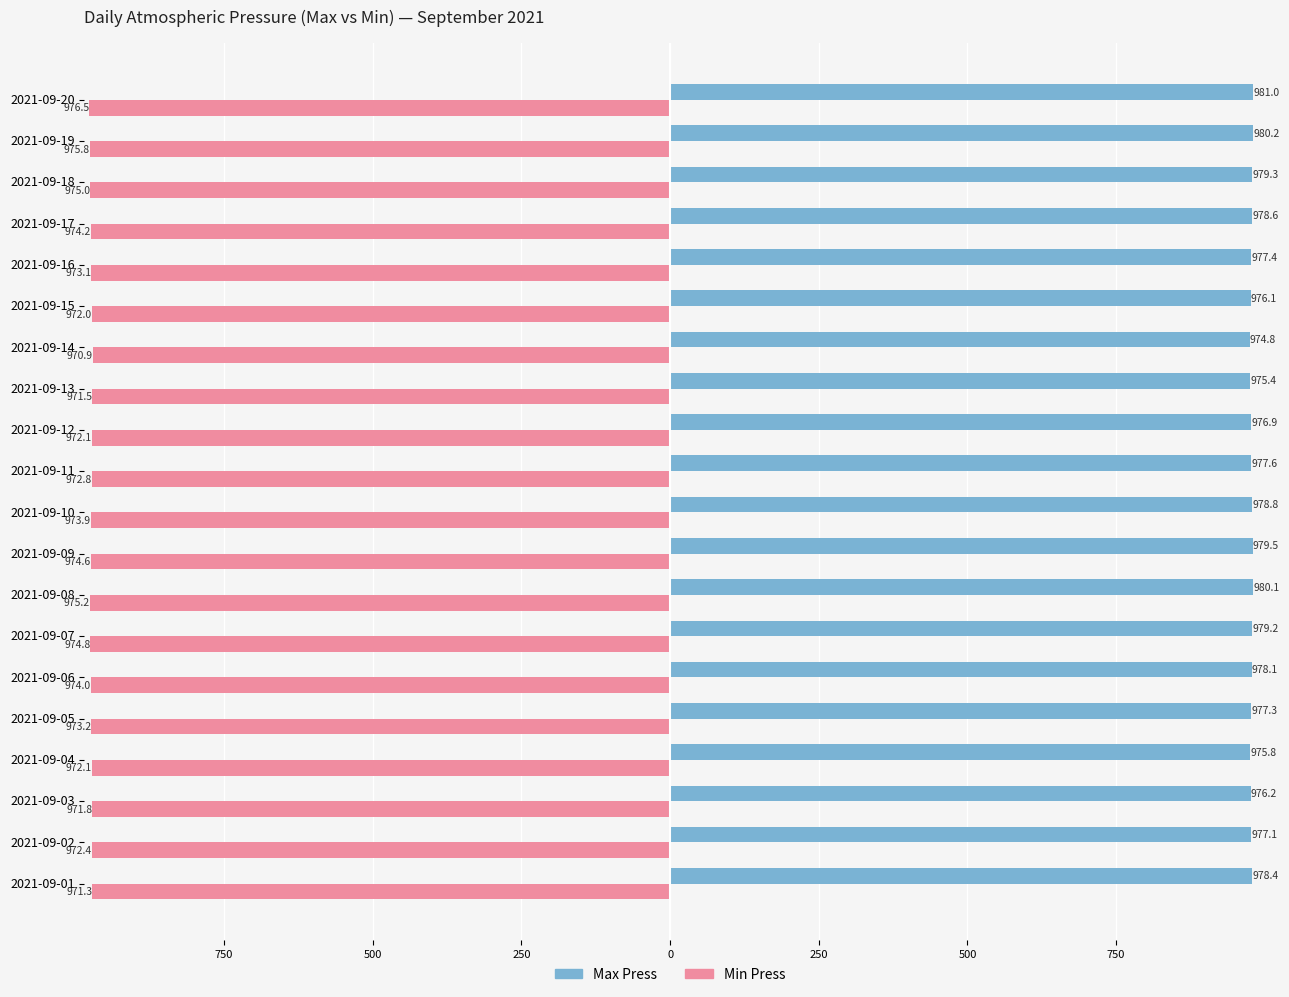

What are all the series names shown in the legend?

Max Press, Min Press